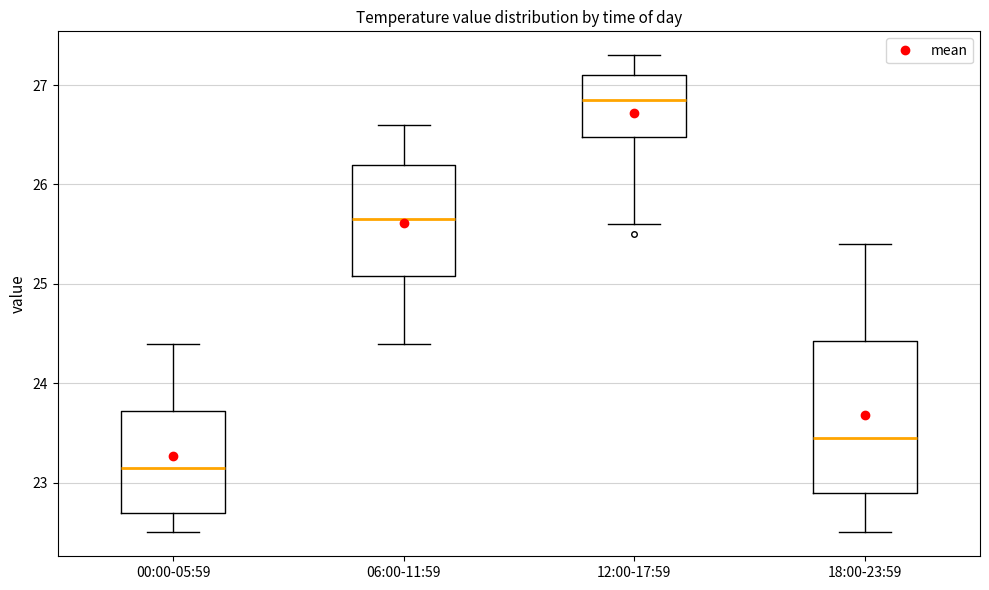

Reading left to right, read every box against the y-axis: the position of its median line, the range the box covers, and the ends of its whiskers. The values are not printed on the chart, so give them approximately, as read against the axis.

00:00-05:59: median 23.2, box 22.7 to 23.7, whiskers 22.5 to 24.4
06:00-11:59: median 25.7, box 25.1 to 26.2, whiskers 24.4 to 26.6
12:00-17:59: median 26.9, box 26.5 to 27.1, whiskers 25.6 to 27.3
18:00-23:59: median 23.5, box 22.9 to 24.4, whiskers 22.5 to 25.4